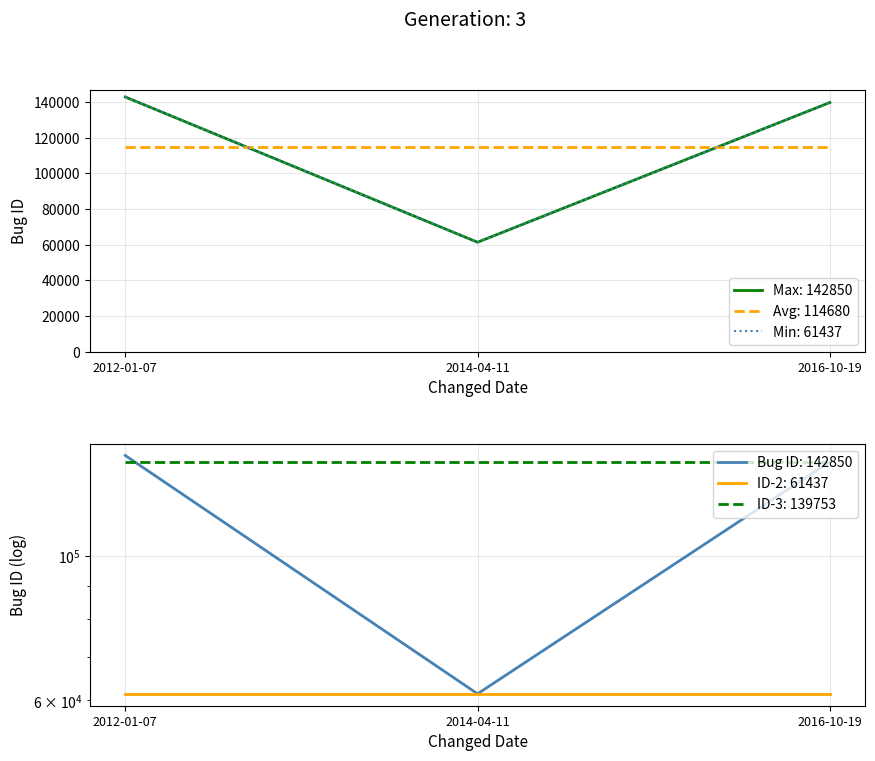

Is it true that the value at 2014-04-11 is 61437?

True